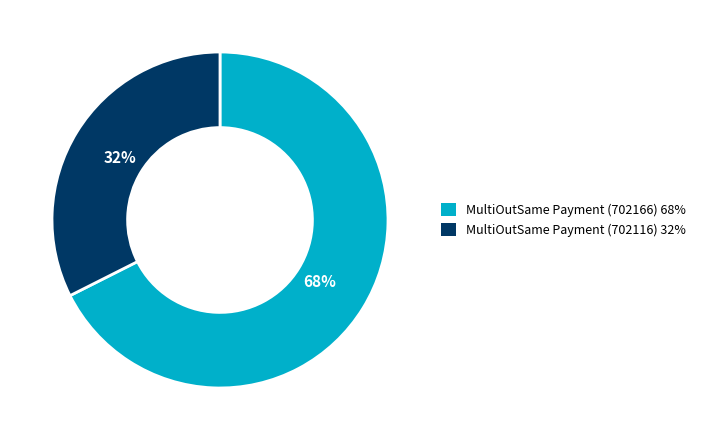

Do MultiOutSame Payment (702116) and MultiOutSame Payment (702166) together represent more than half of the pie?

Yes